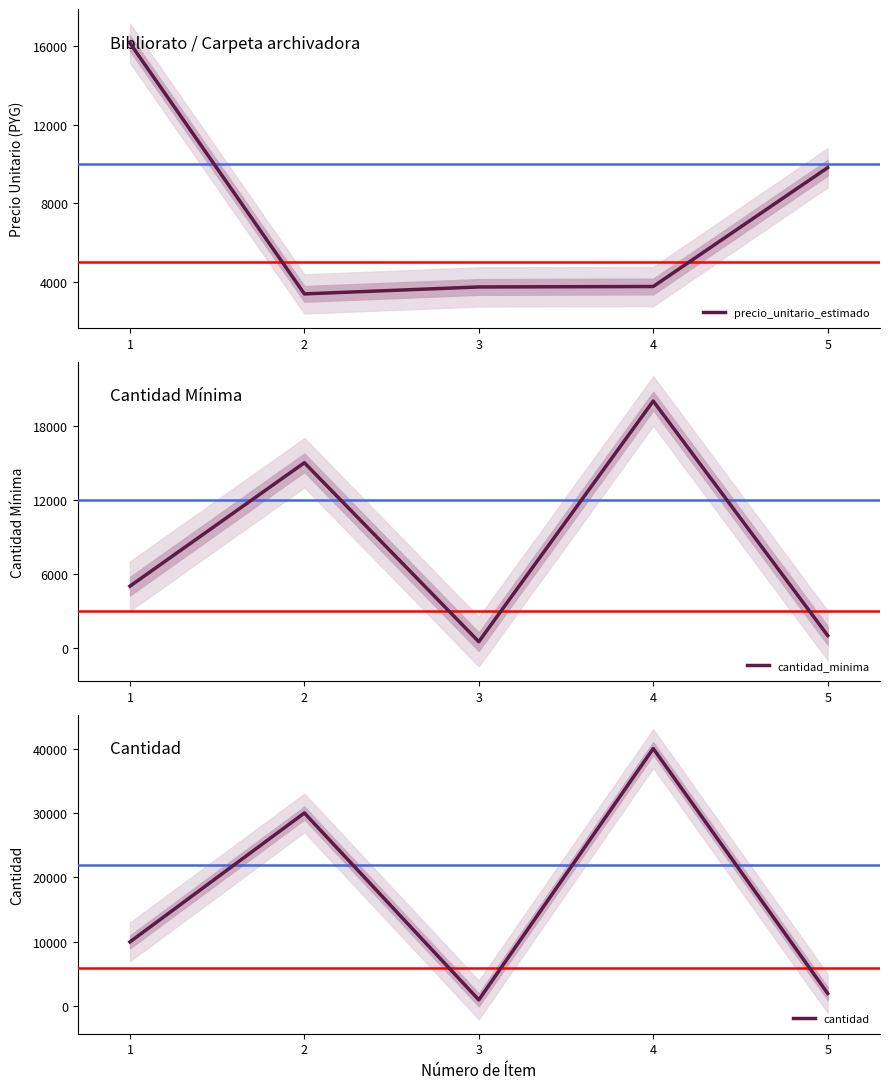

What are all the series names shown in the legend?

precio_unitario_estimado, cantidad_minima, cantidad